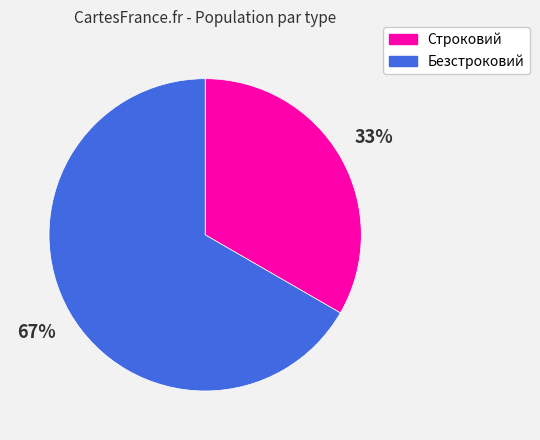

True or false: Строковий accounts for 25% of the total.

False